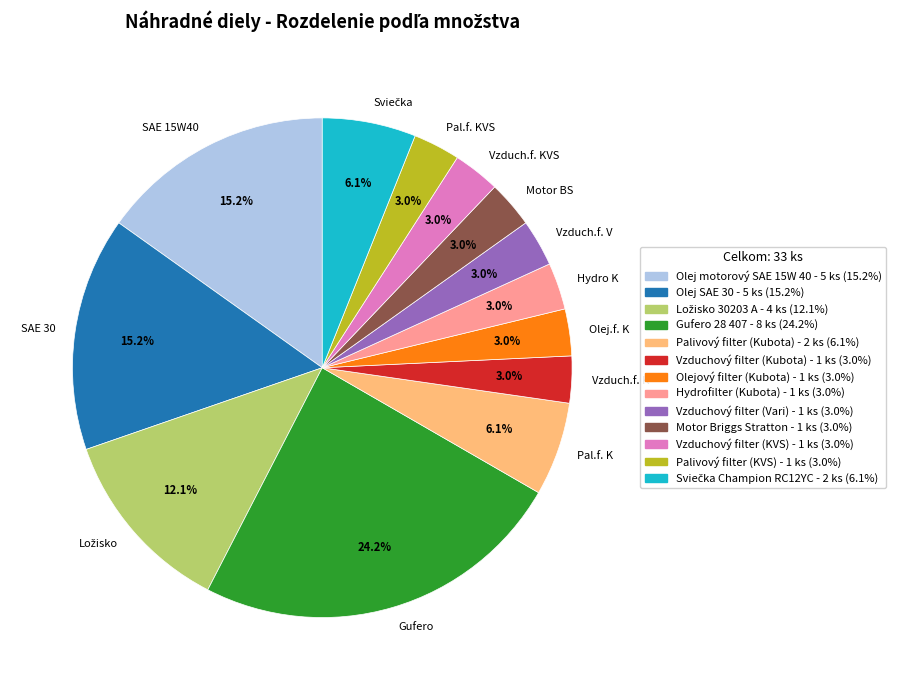

Is there a majority slice in this chart?

No